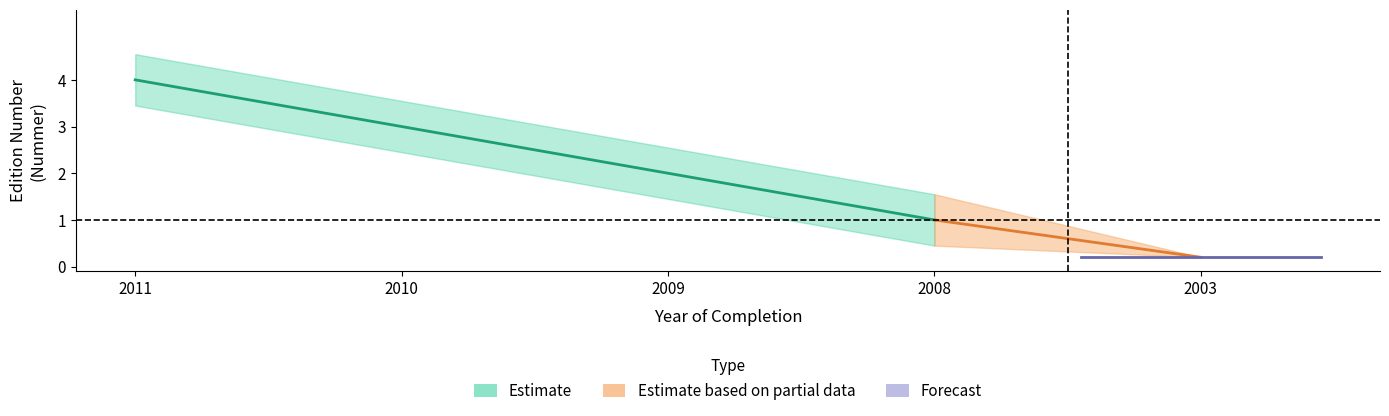

What is the greatest value displayed?

4.5